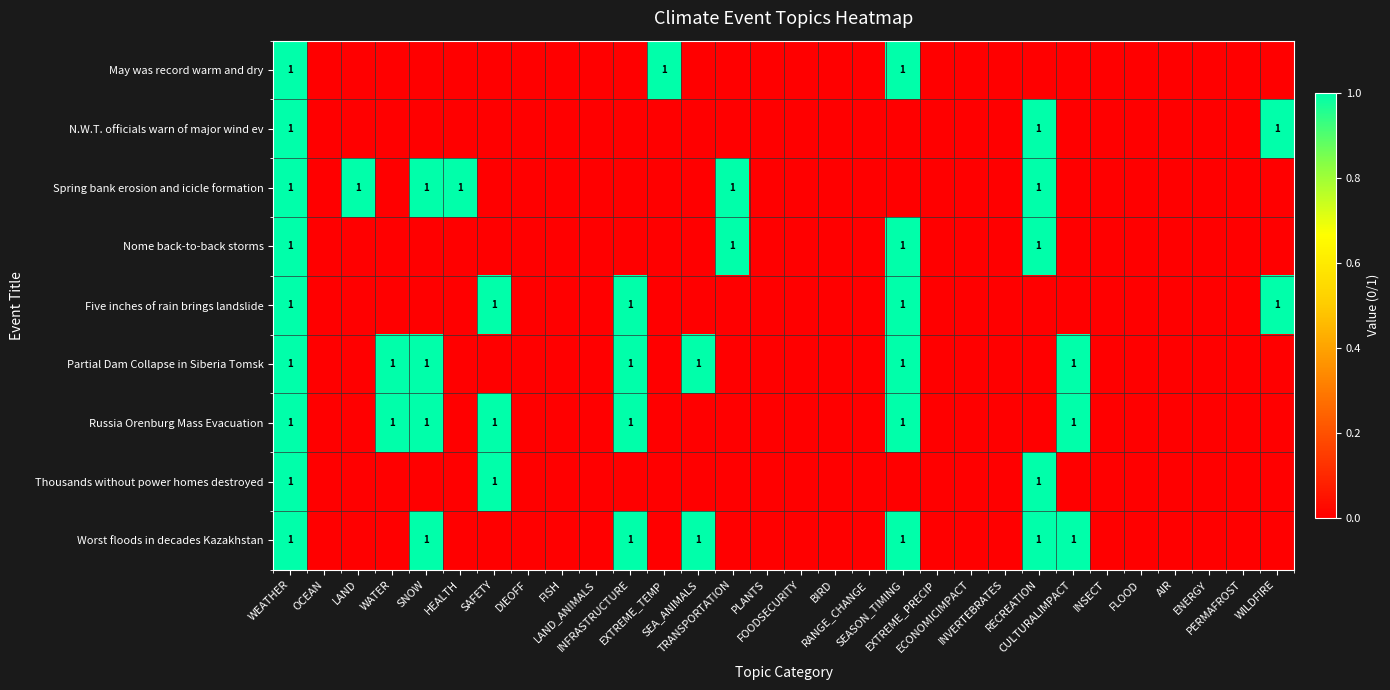

True or false: Russia Orenburg Mass Evacuation has a value of 0 at SAFETY.

False